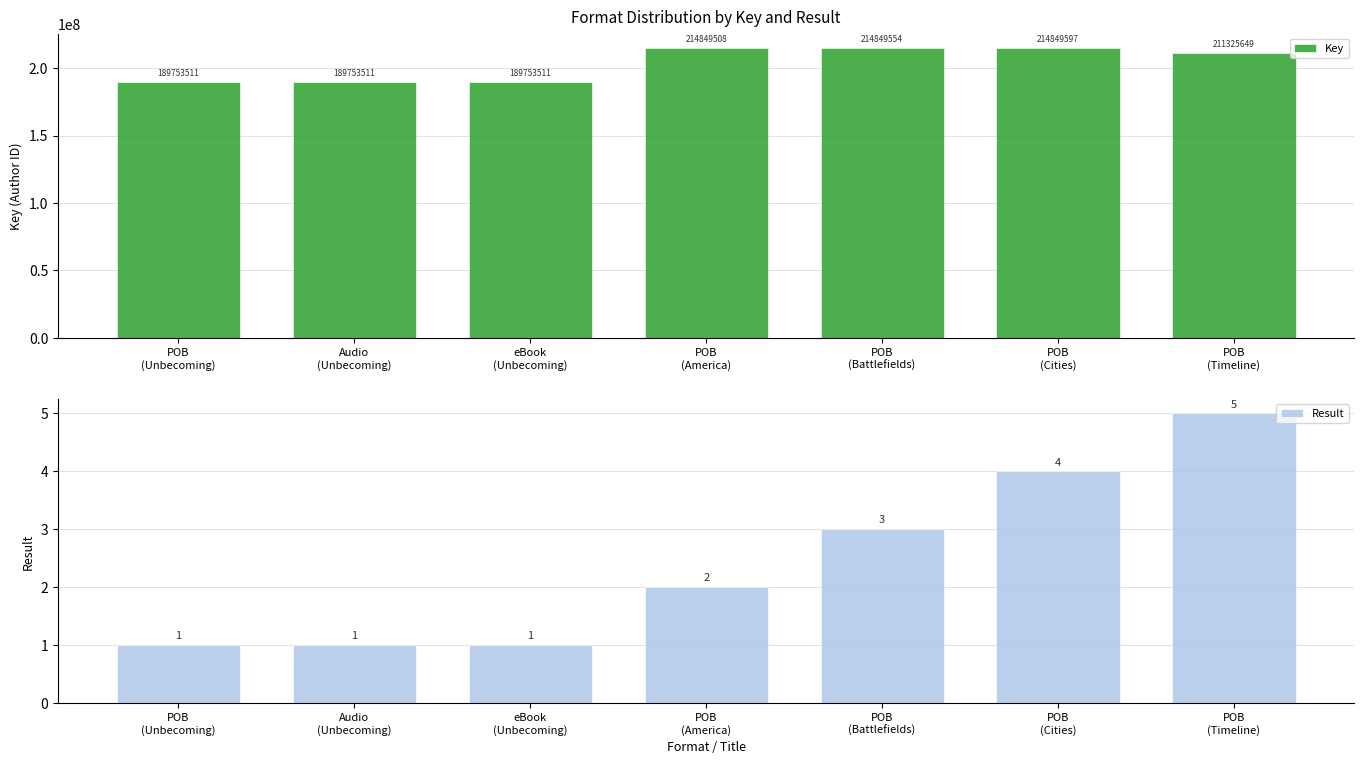

What is the minimum value for Result?

1